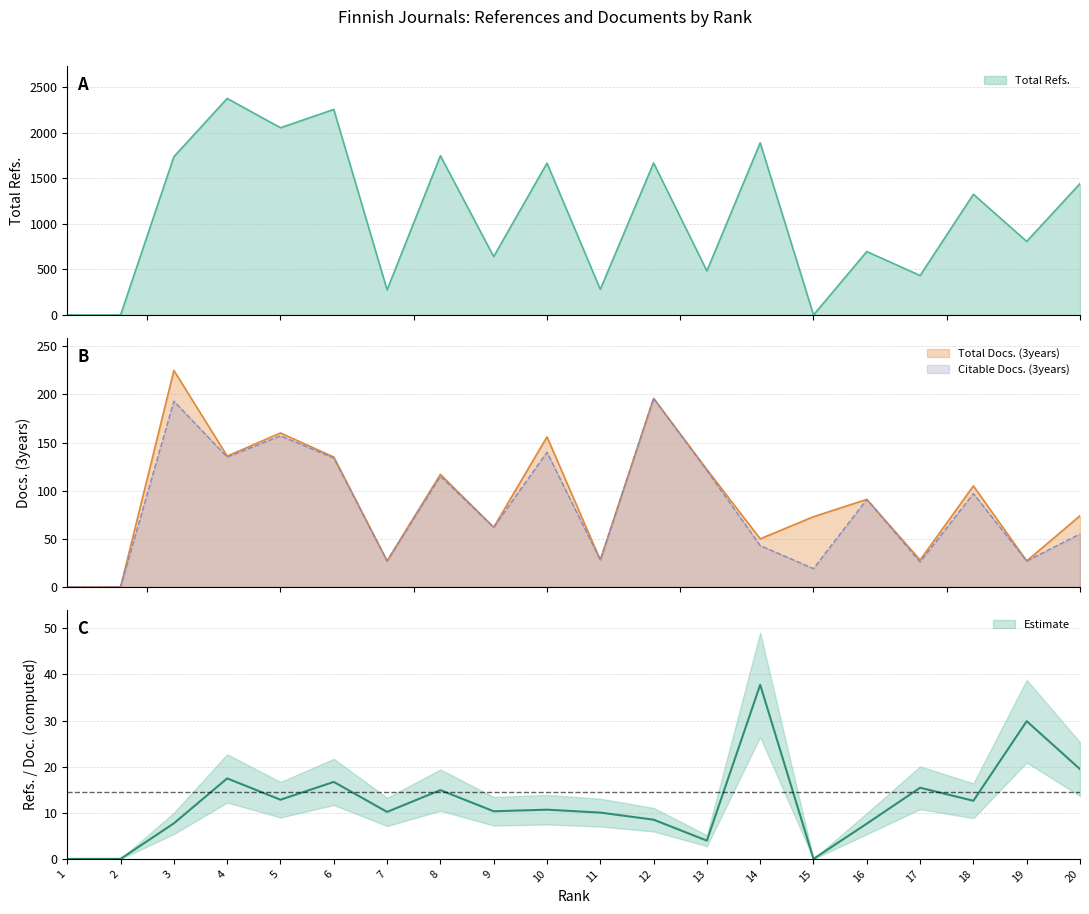

Between 7 and 1, which is larger?

7